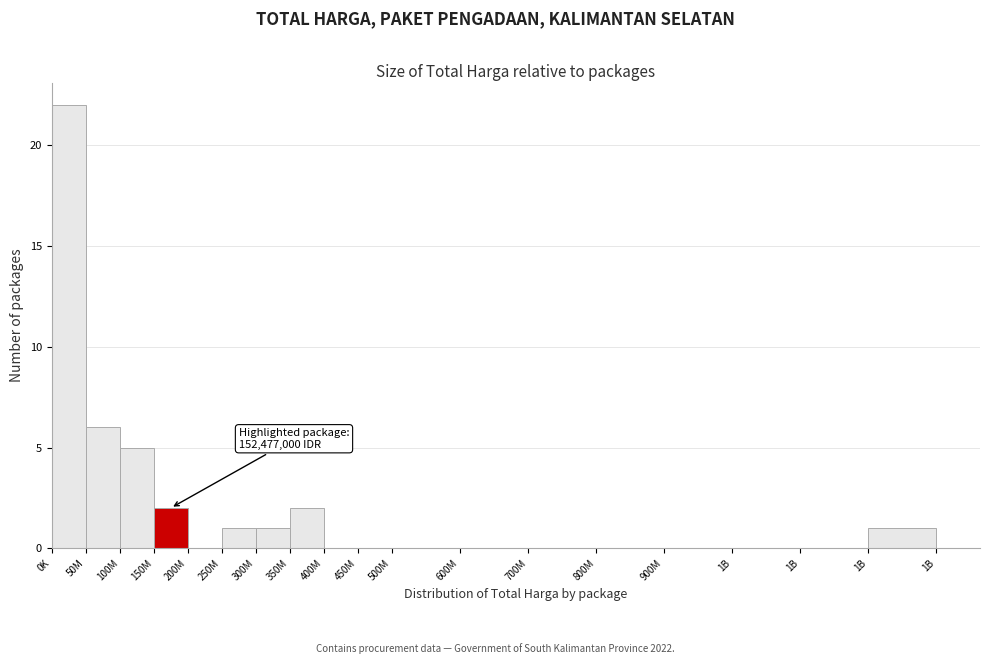

Count the number of data series in this chart.

1